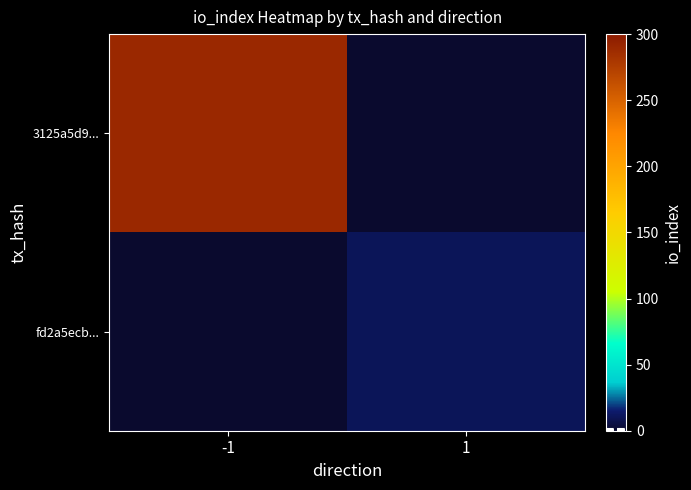

Reading left to right, what are all the values shown in this chart?

3125a5d9...: -1=290	1=0
fd2a5ecb...: -1=0	1=10